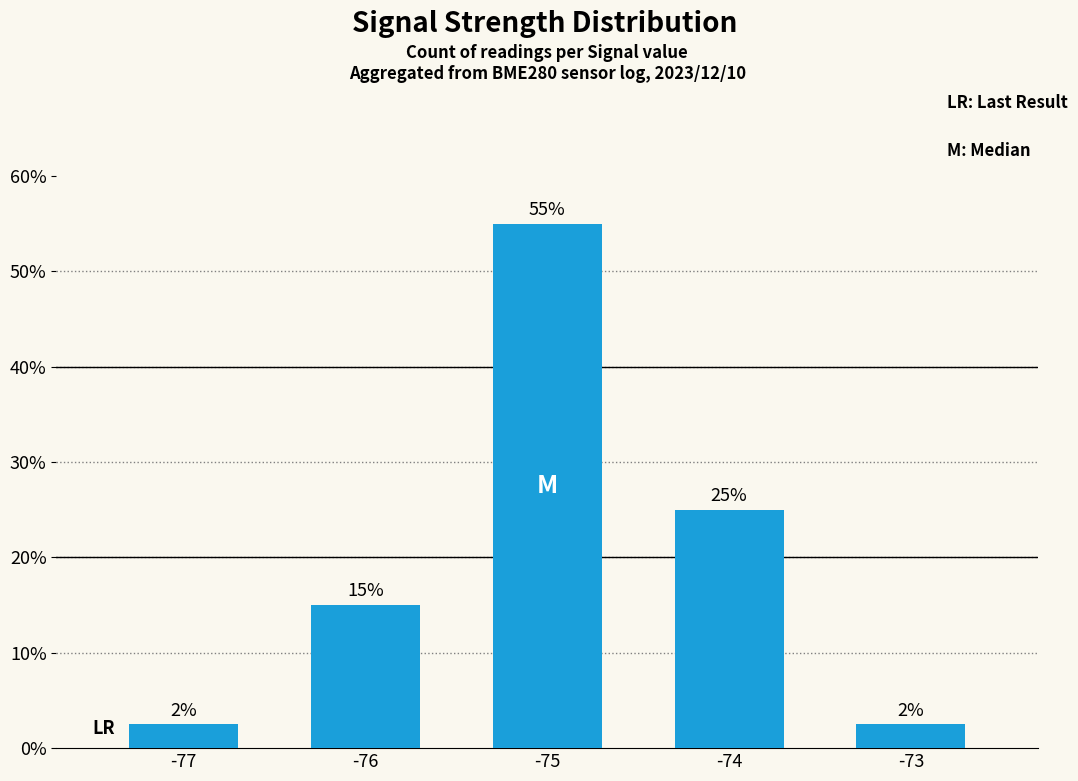

Which label corresponds to the largest value in the chart?

-75